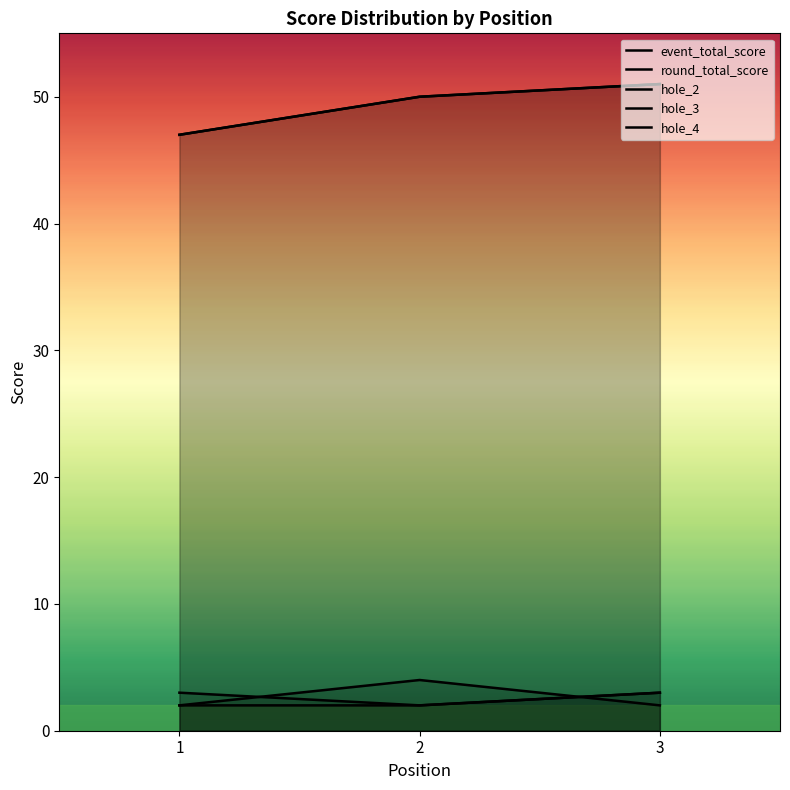

True or false: round_total_score has a value of 51 at 3.

True